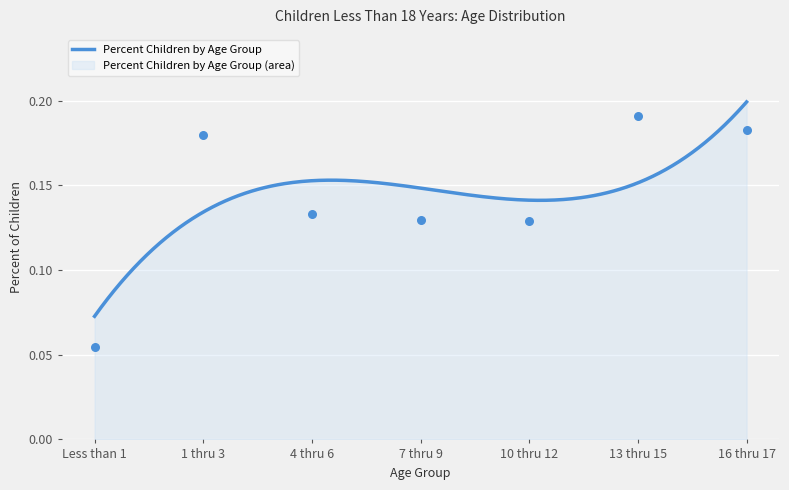

Which has a higher value, 16 thru 17 or 10 thru 12?

16 thru 17